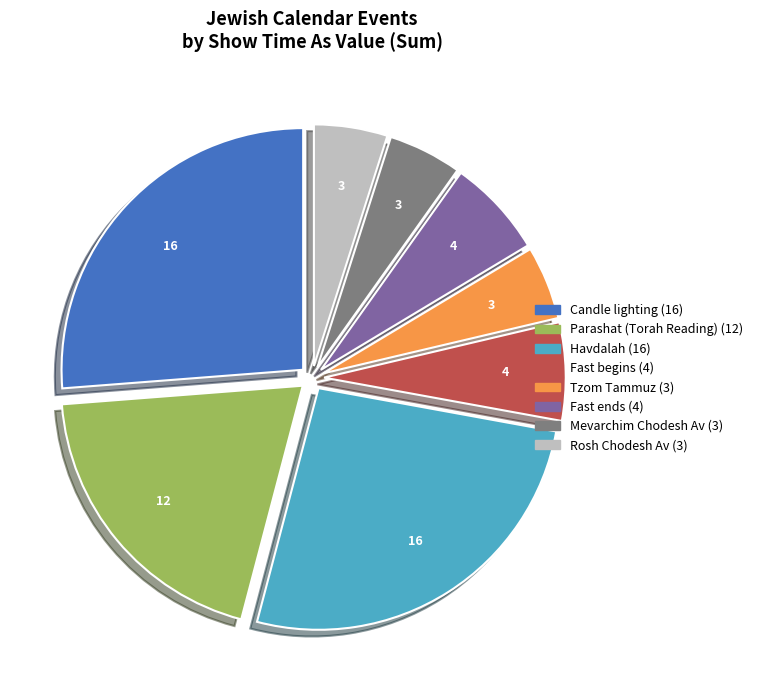

Does any single category account for the majority?

No